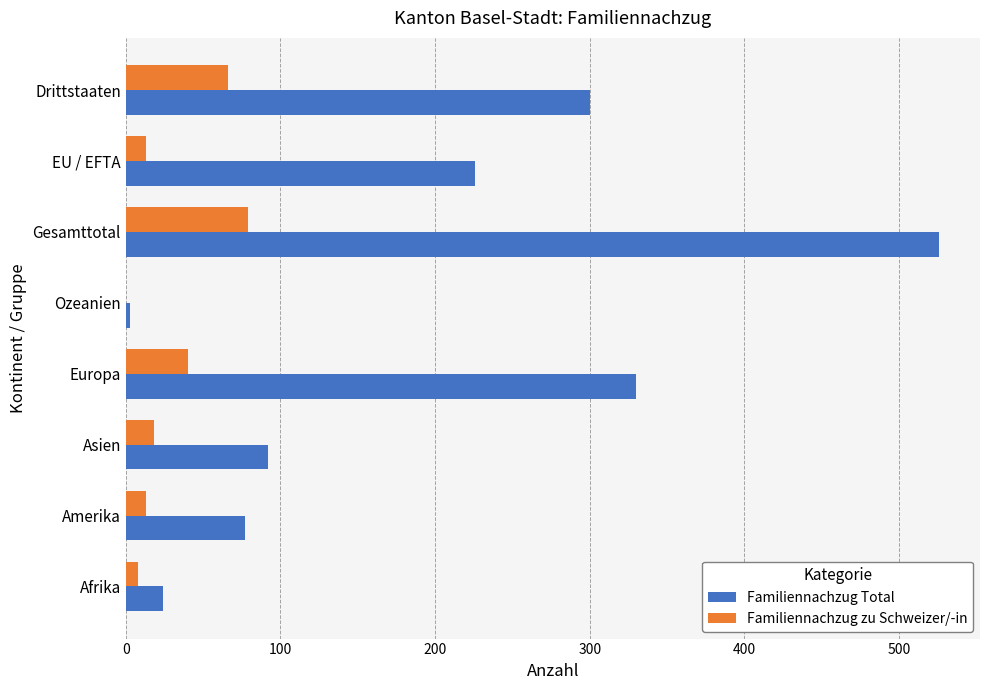

What are all the series names shown in the legend?

Familiennachzug Total, Familiennachzug zu Schweizer/-in